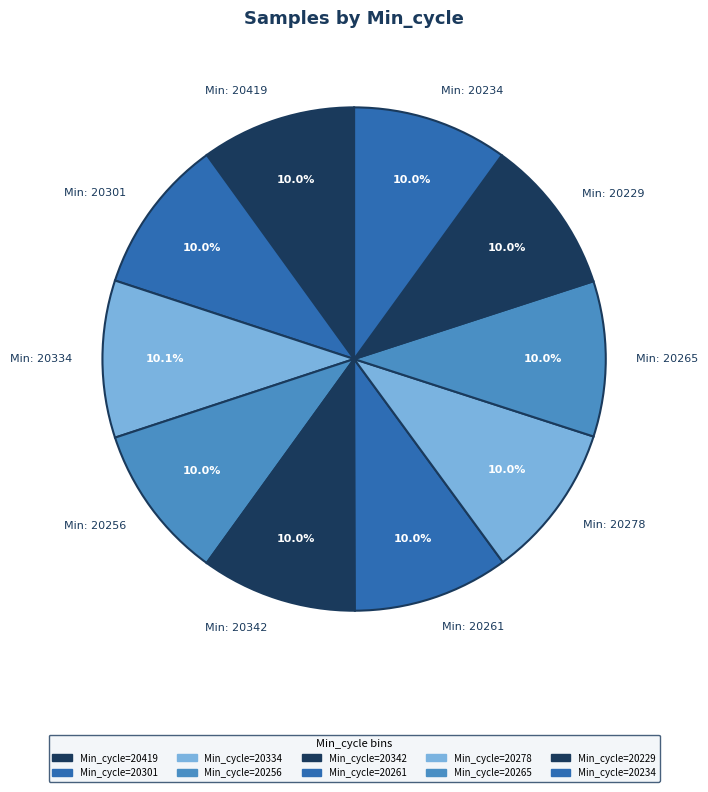

Combined, what portion of the pie is Min: 20334 and Min: 20229?

20.1%